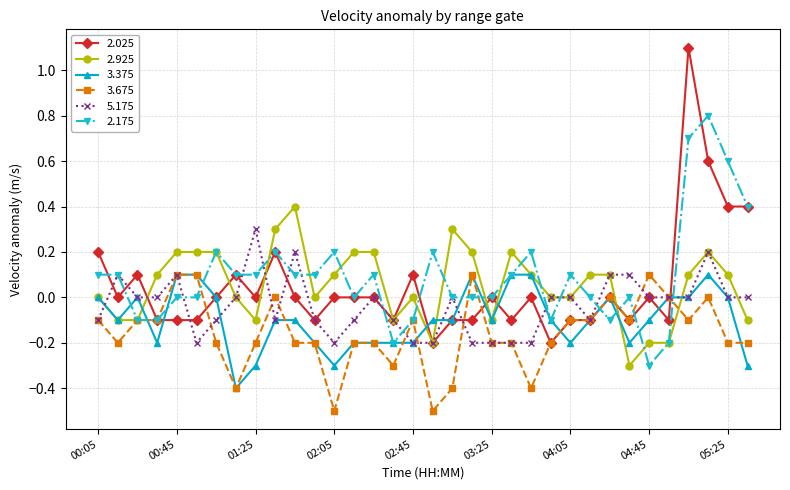

What is the minimum value shown in the chart?

-0.5